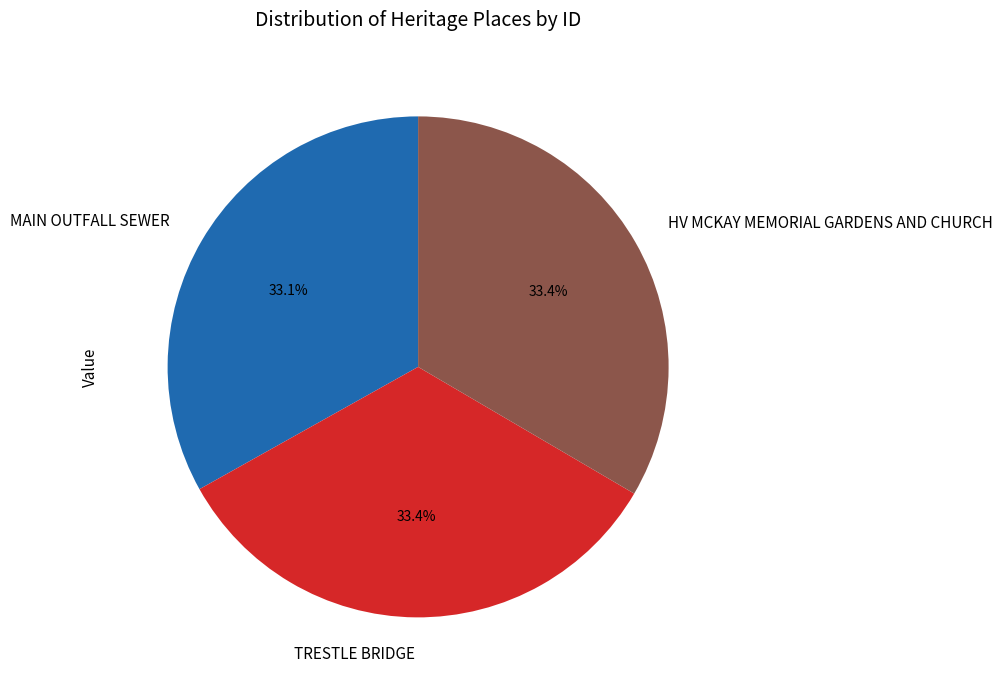

What portion of the pie excludes MAIN OUTFALL SEWER?

66.9%